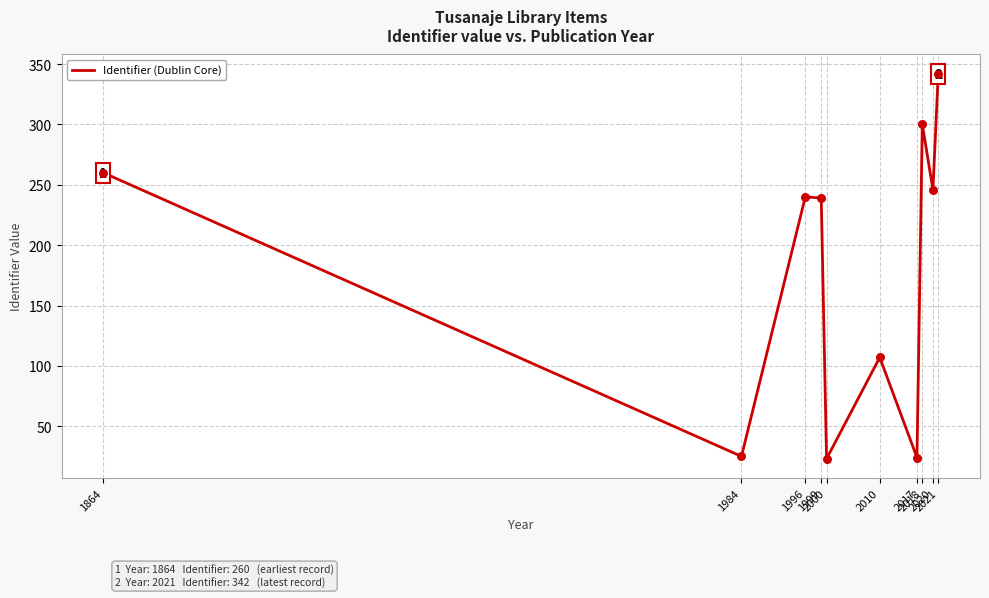

Which has a higher value, 1864 or 1999?

1864